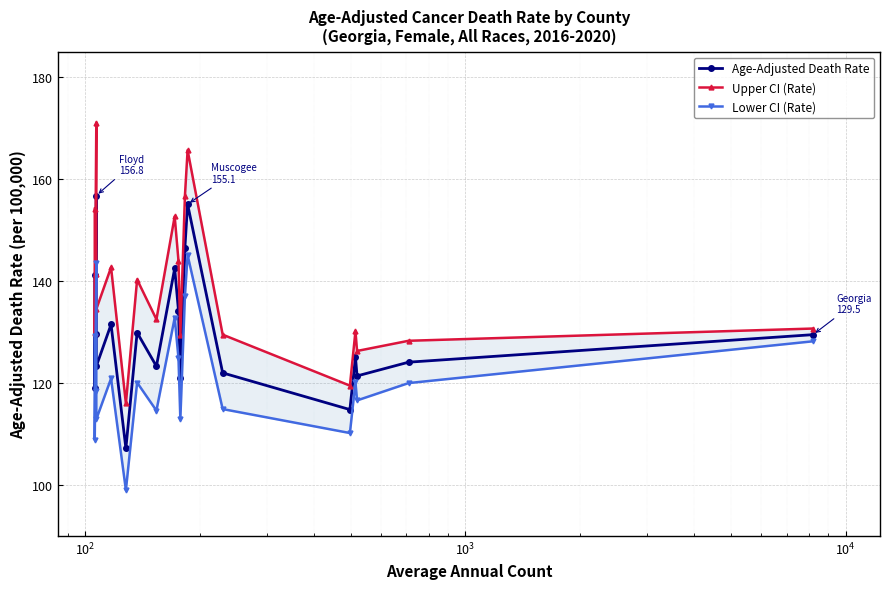

In Upper CI (Rate), how many points are lower than both neighbors (excluding endpoints)?

7